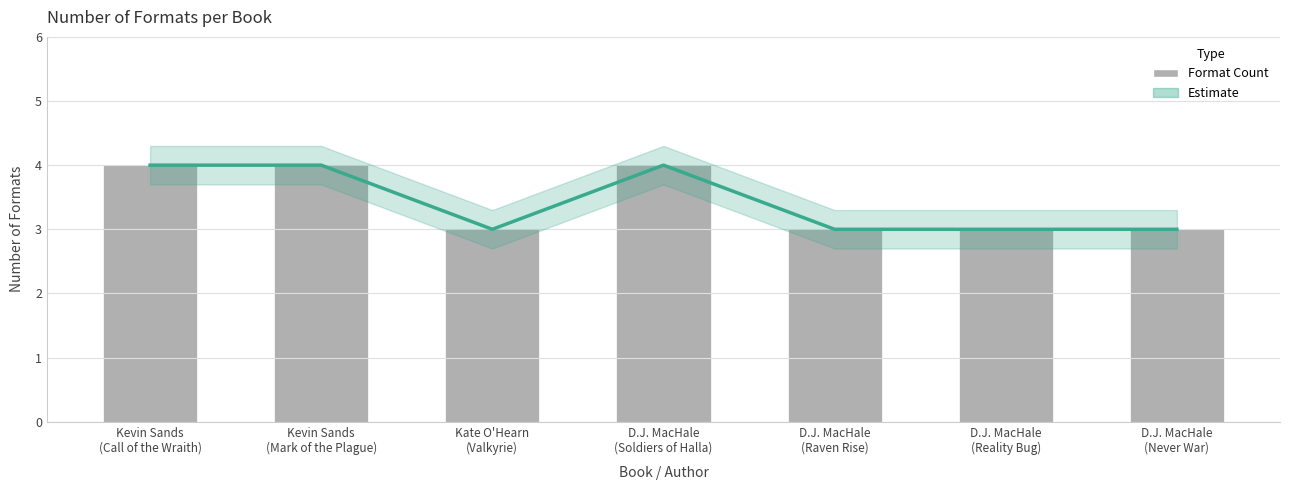

What is the label of the 5th bar from the left?

D.J. MacHale
(Raven Rise)